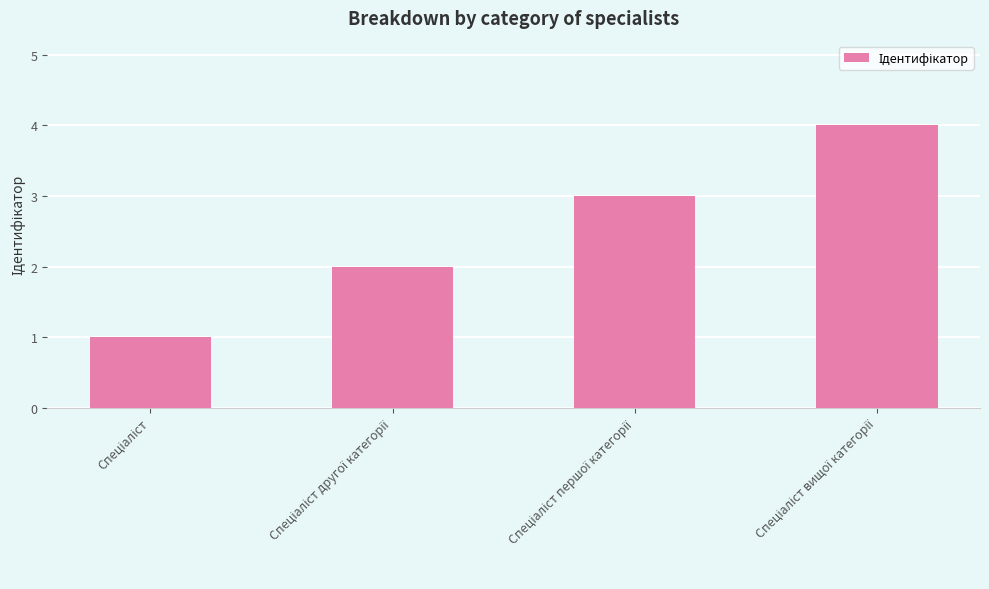

What is the sum of all values?

10